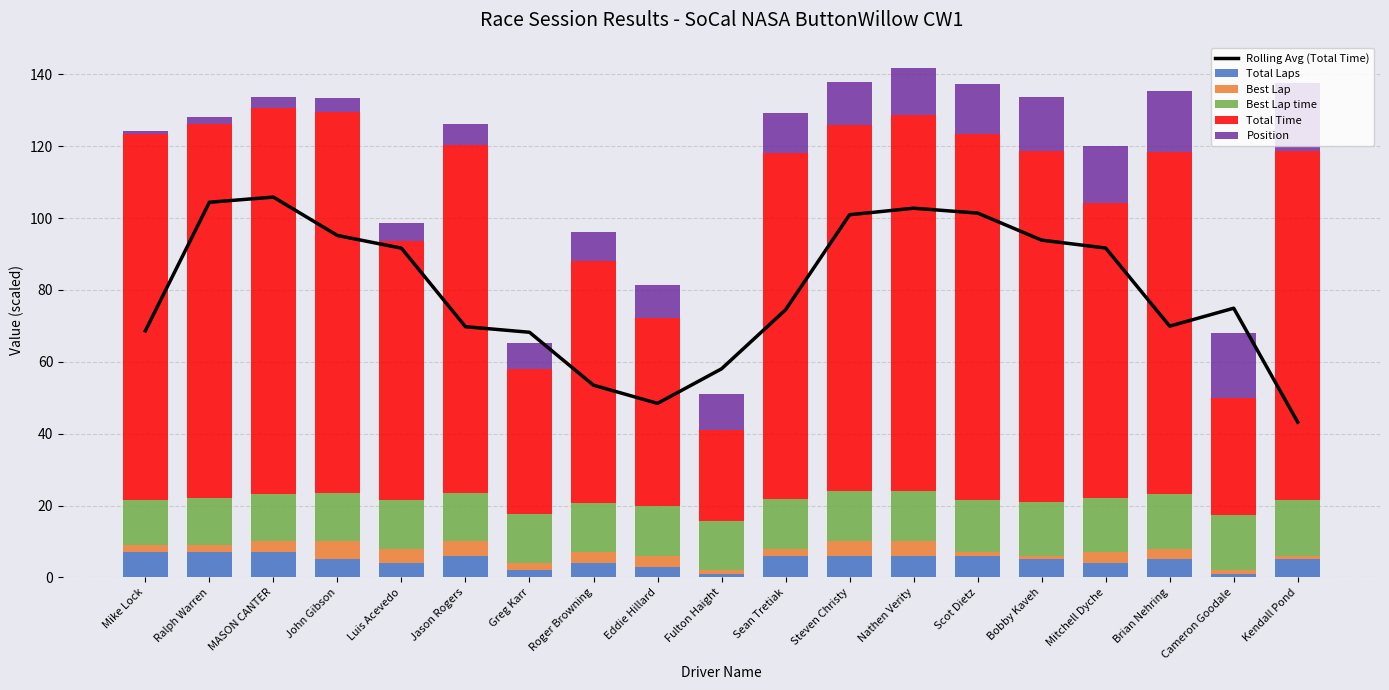

Where is Total Time nearest to the value 66?

Roger Browning